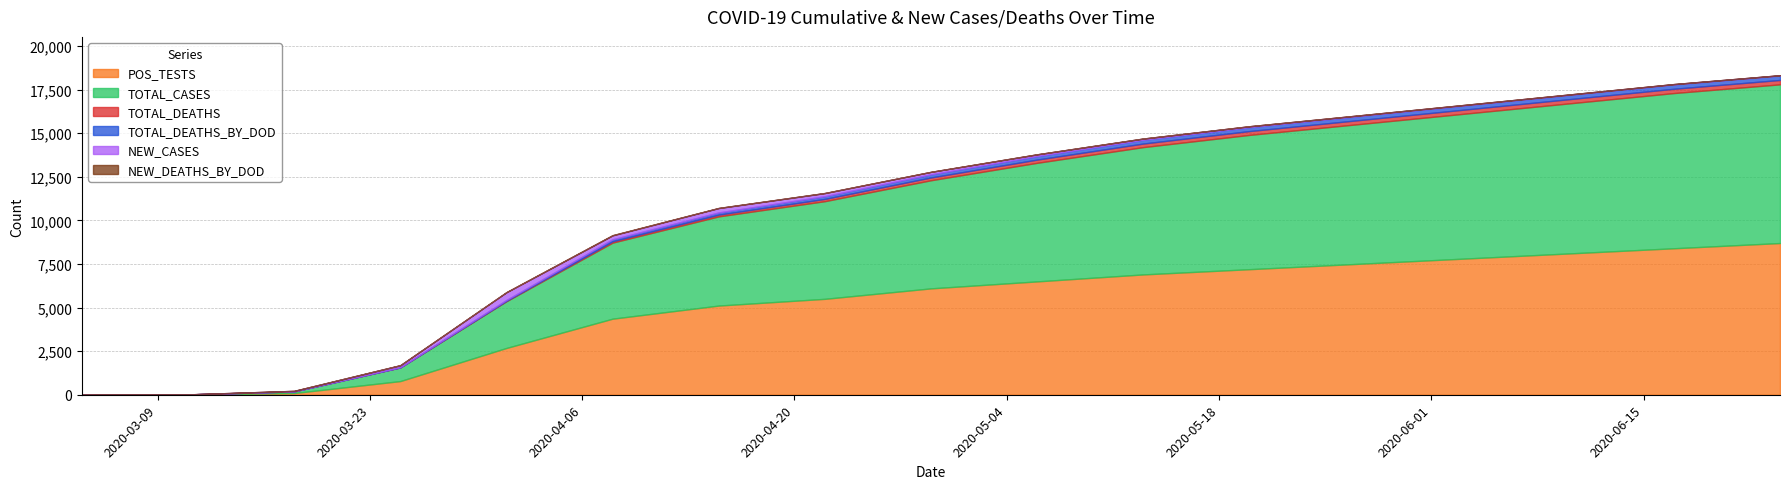

Does the chart have visible grid lines?

Yes